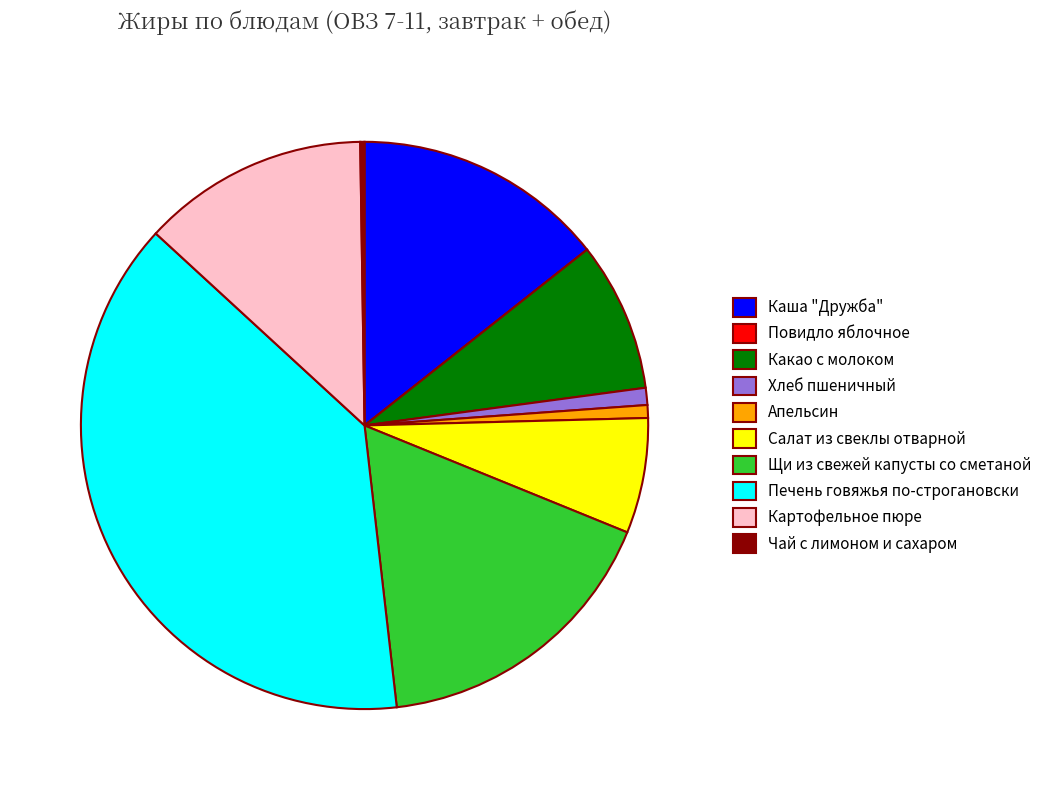

Which category has the biggest portion of the pie?

Печень говяжья по-строгановски